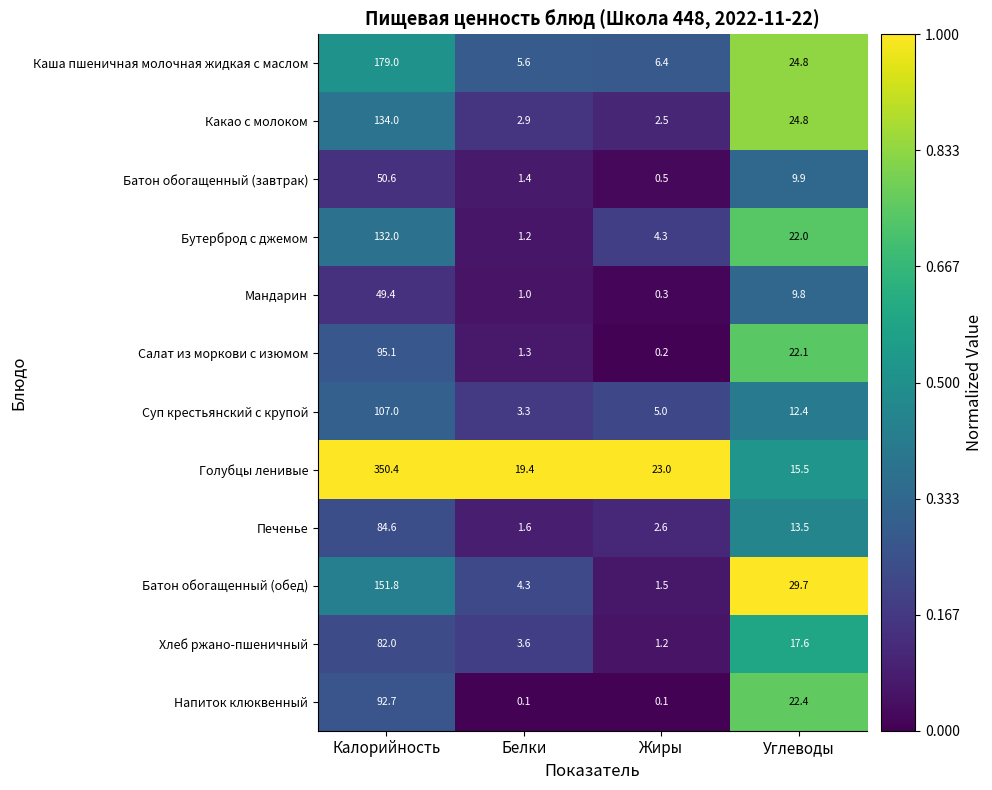

What is the sum of the Мандарин values at Белки and Калорийность?

50.4